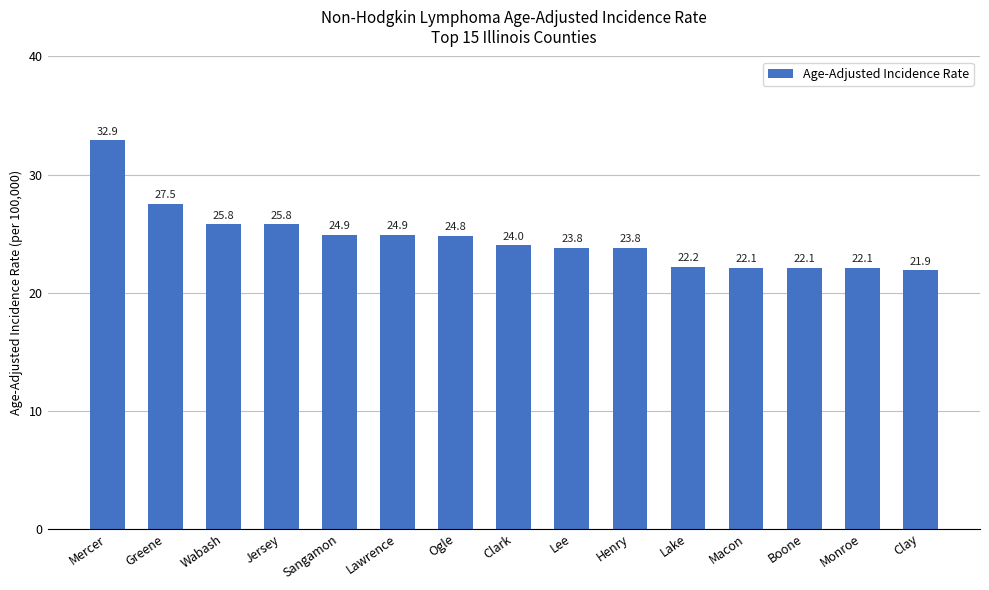

At which label is the value closest to 27?

Greene